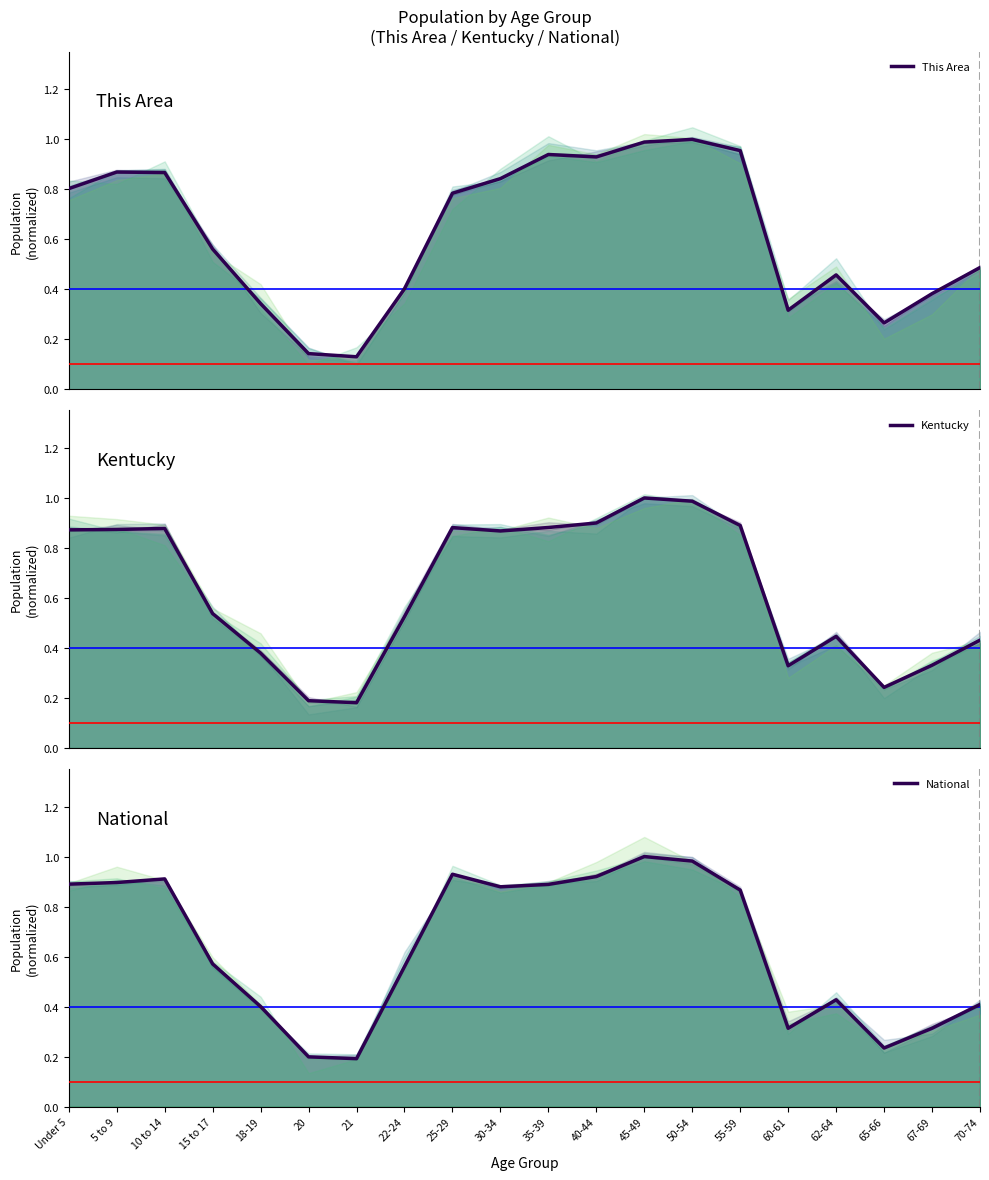

Where is Kentucky nearest to the value 0?

21